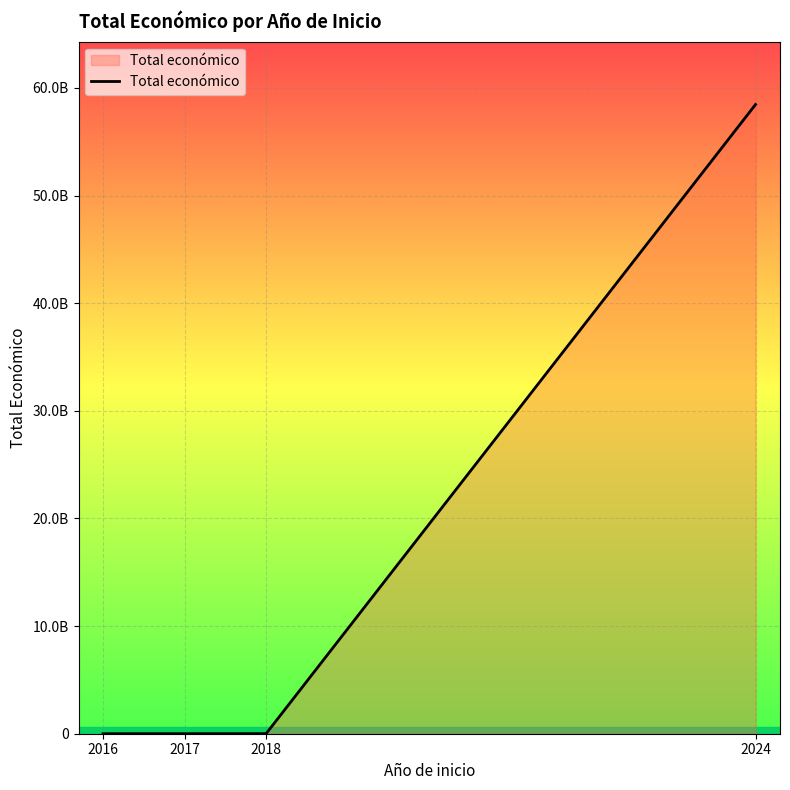

What is the sum of all values?

58475066780